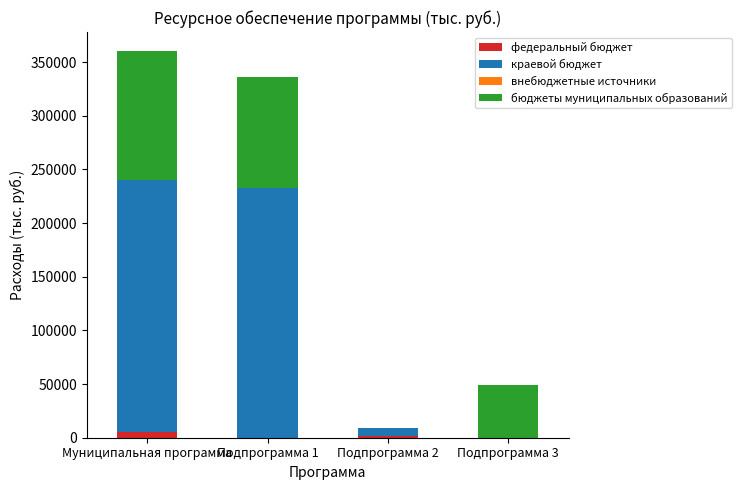

At which category is the sum across all series the highest?

Муниципальная программа